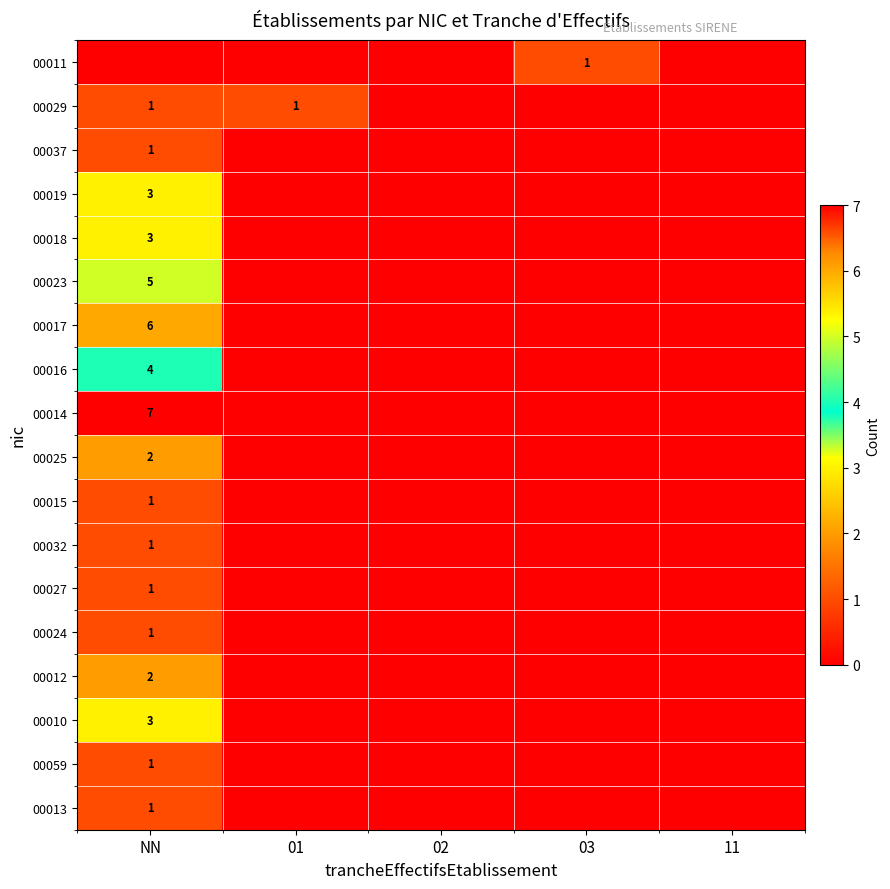

The 00037 series shows 2 at NN. True or false?

False